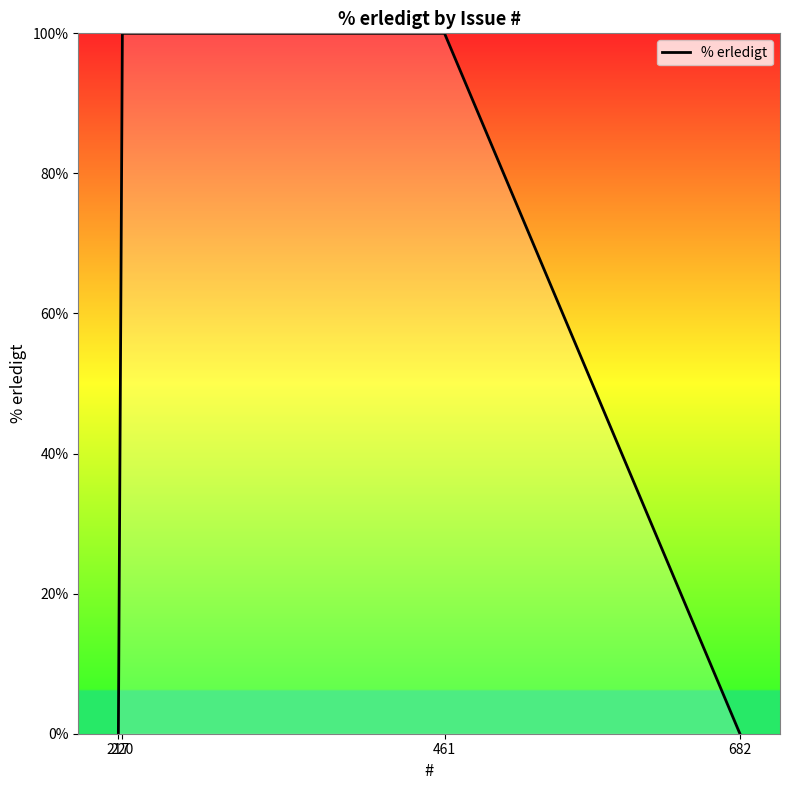

What is the change in value from 461 to 682?

-100